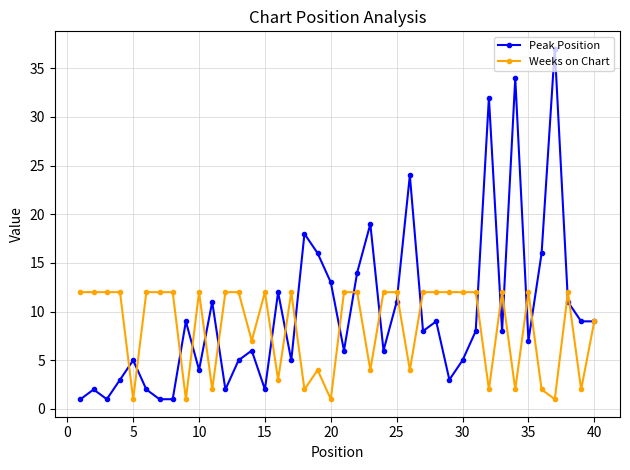

List the series in order of their overall mean, lowest first.

Weeks on Chart, Peak Position